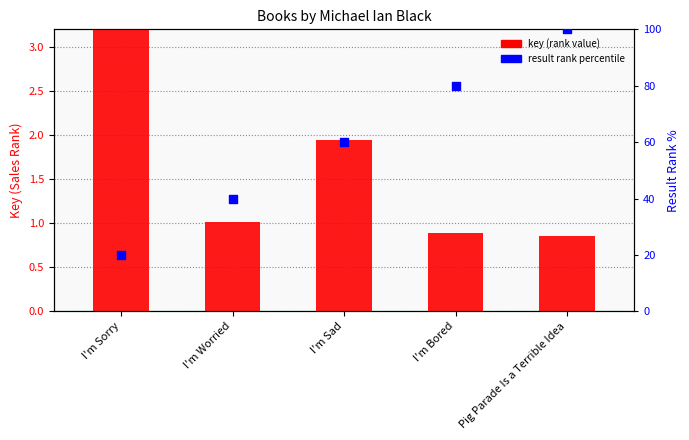

At which category is the sum across all series the highest?

Pig Parade Is a Terrible Idea